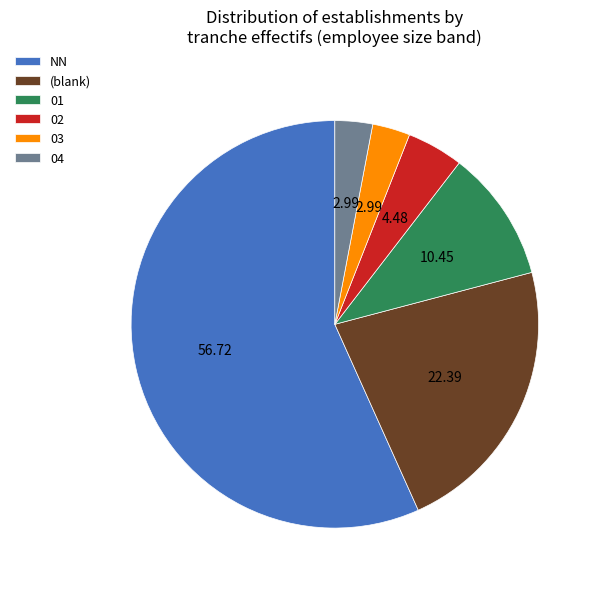

Which has a higher value, 03 or 02?

02